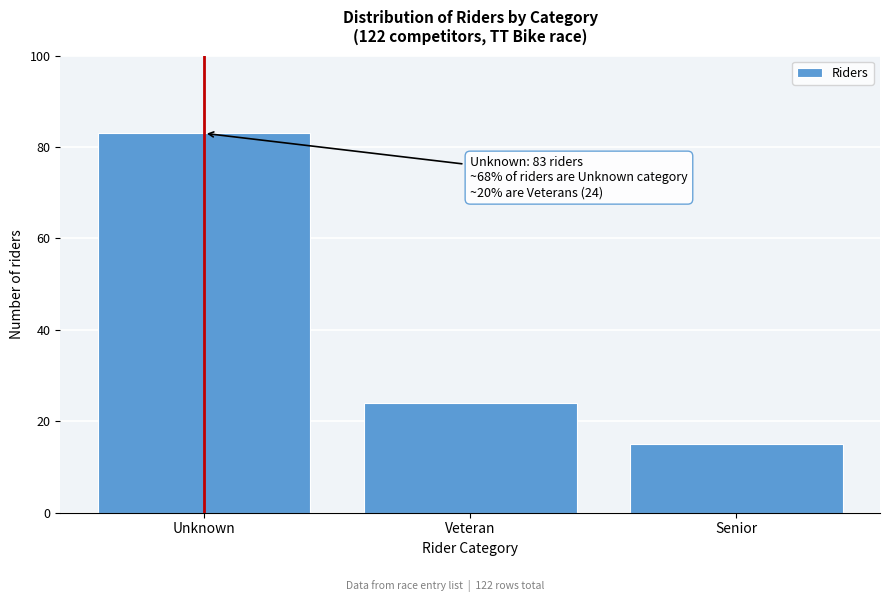

Reading left to right, list all the values displayed in this chart.

Unknown=83	Veteran=24	Senior=15